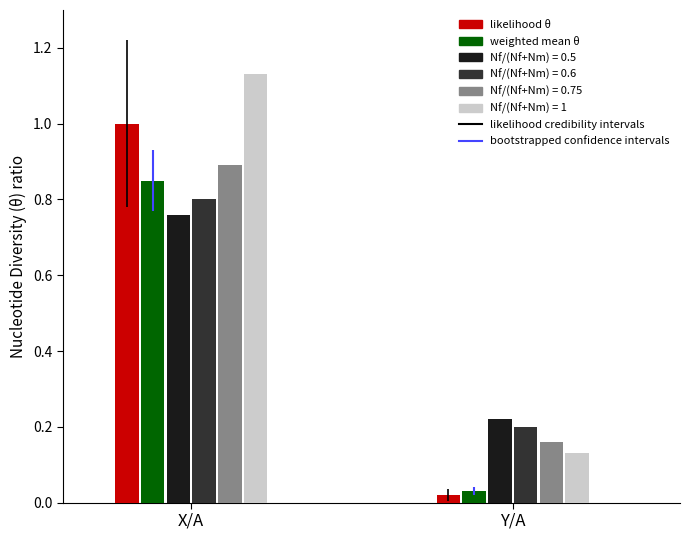

Is it true that likelihood θ equals 1.0 at X/A?

True